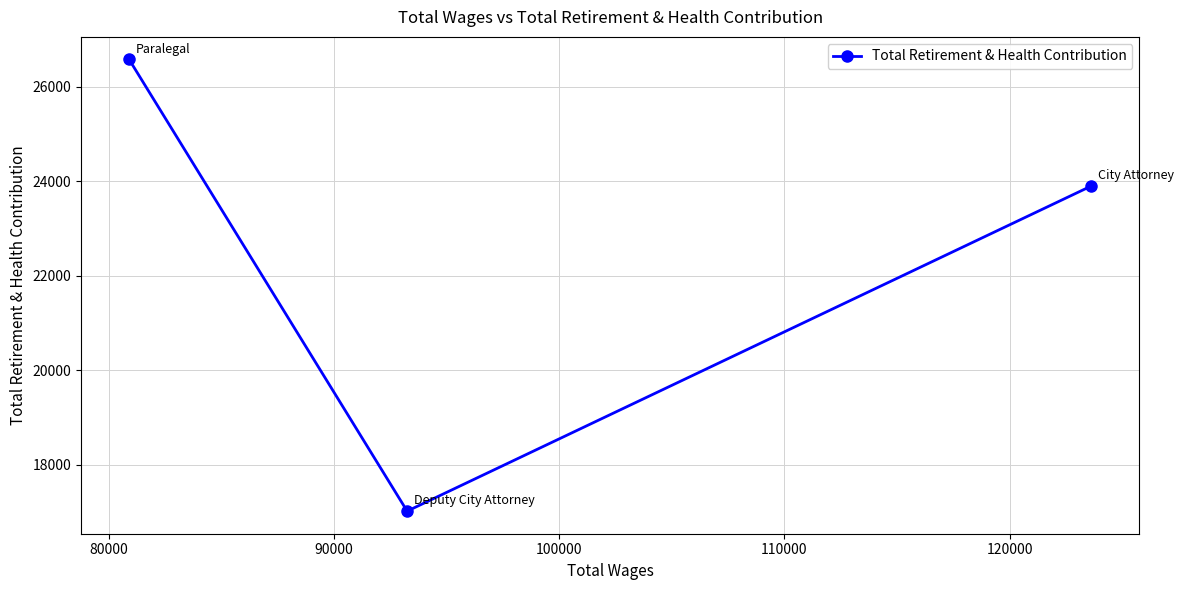

Reading right to left, what are all the values shown in this chart?

23896	17019	26573